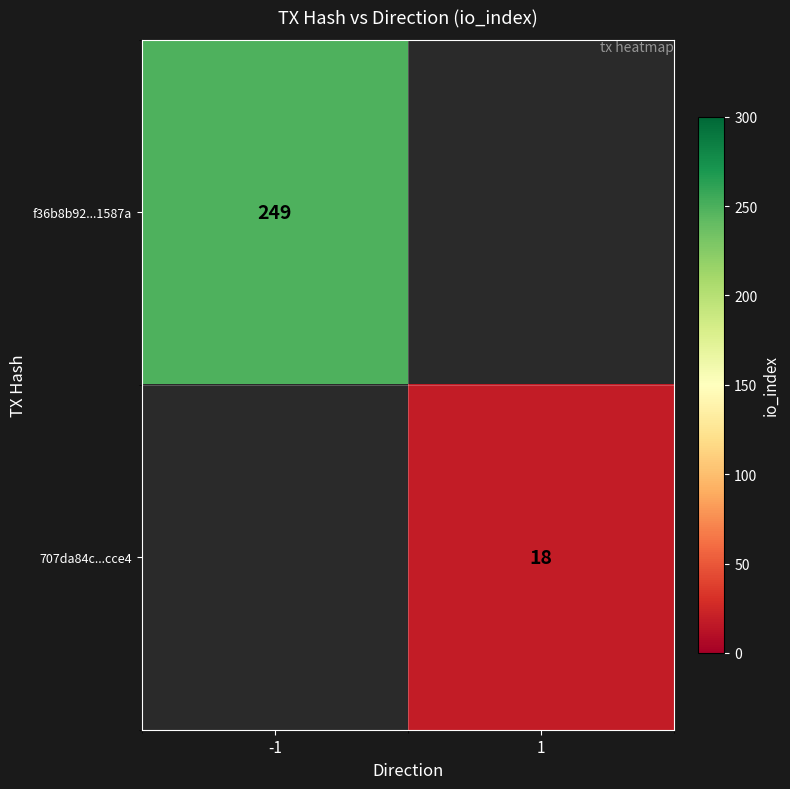

Is the value of f36b8b92...1587a at -1 greater than the value of 707da84c...cce4 at 1?

Yes